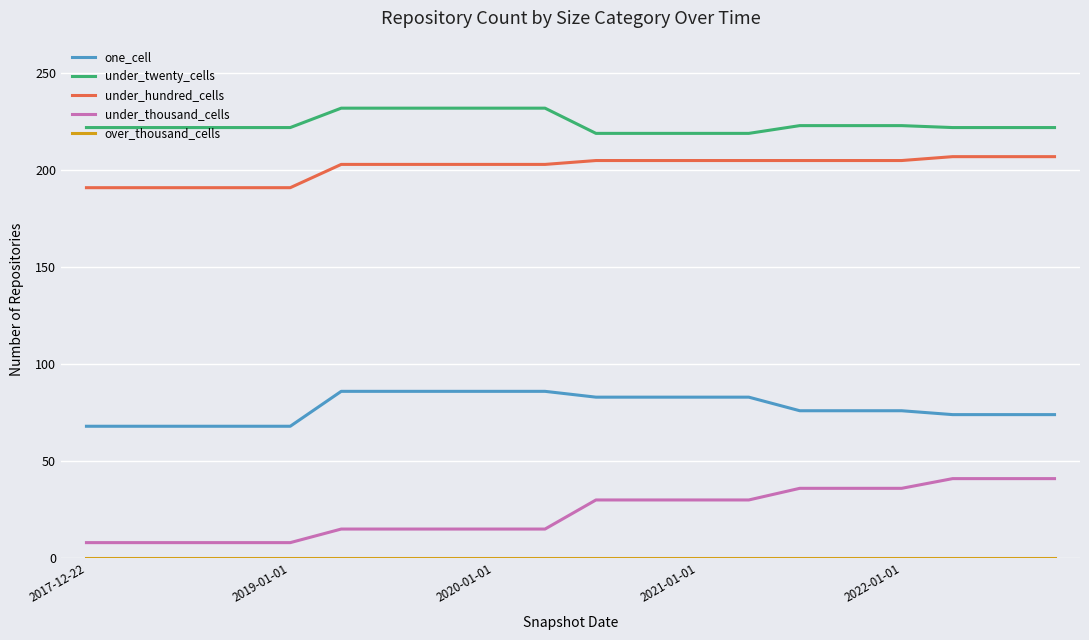

Count the number of data series in this chart.

5